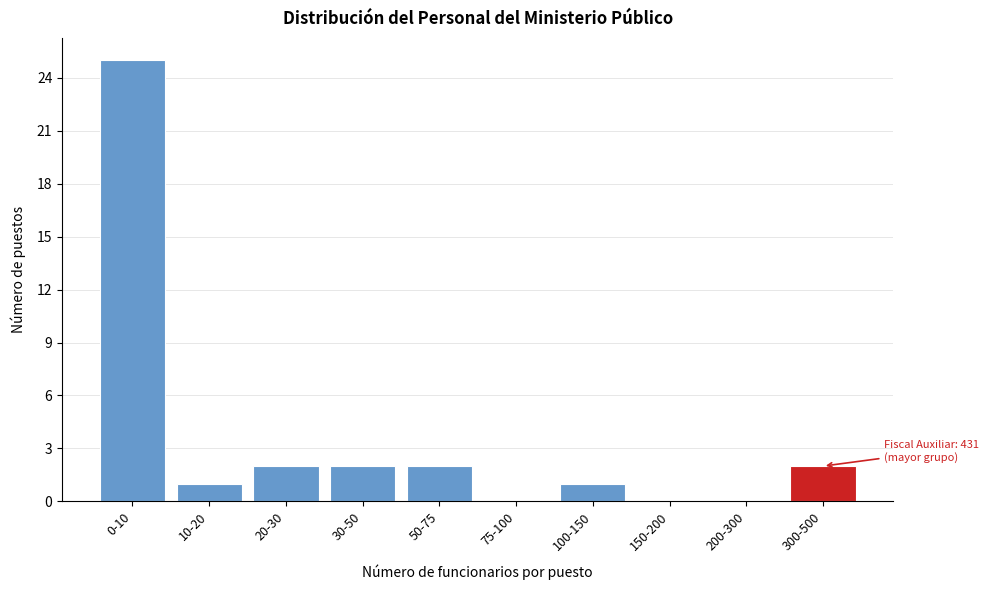

Reading right to left, extract all data points from this chart.

300-500=2	200-300=0	150-200=0	100-150=1	75-100=0	50-75=2	30-50=2	20-30=2	10-20=1	0-10=25